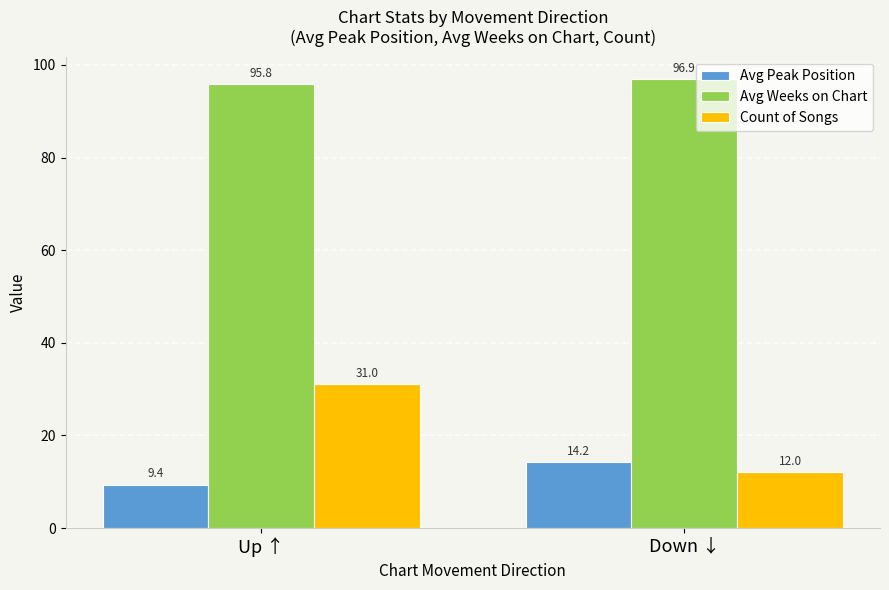

What is the difference between the maximum and minimum values in the Avg Peak Position series?

4.8